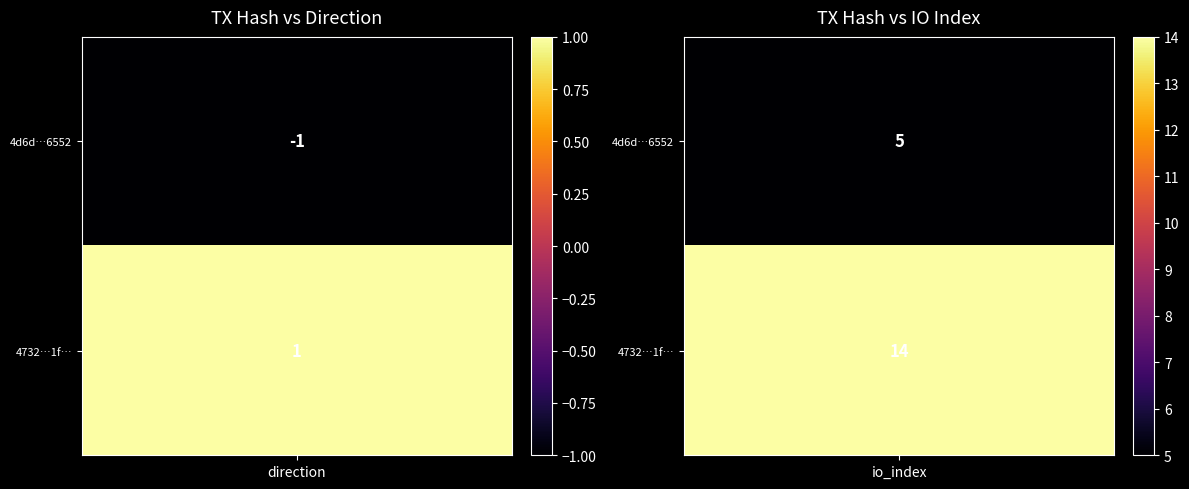

Rank the series by their average value, from highest to lowest.

4732b9bda594e2d3032b36ce35de3dfa067cb1f, 4d6d360894f6fe07c15440dc8e9afea518d6552